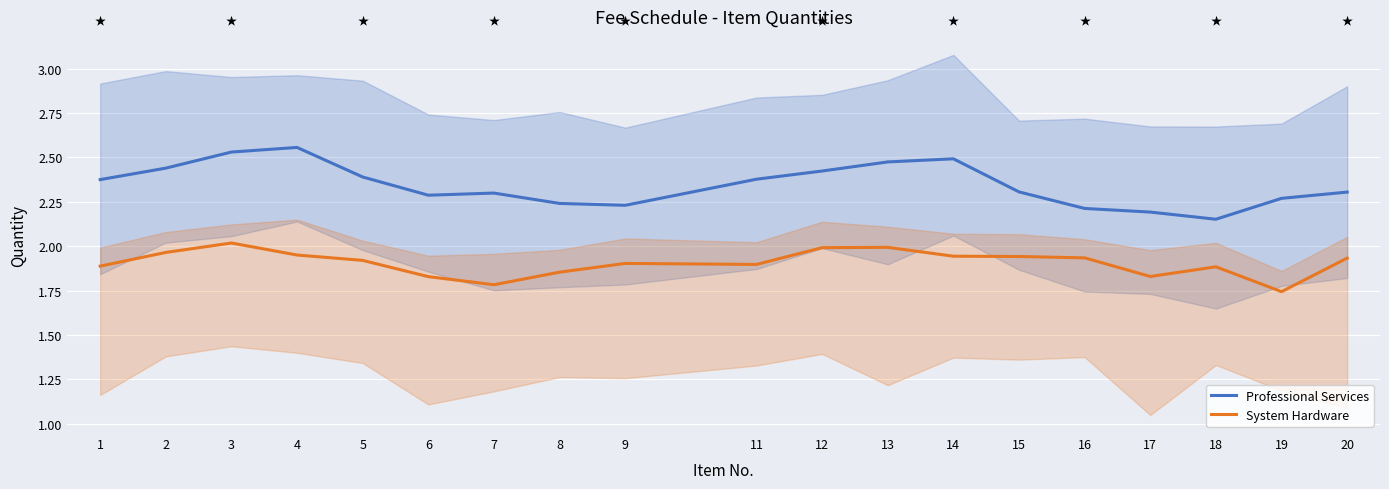

Is this an area chart (filled region under the line)?

No